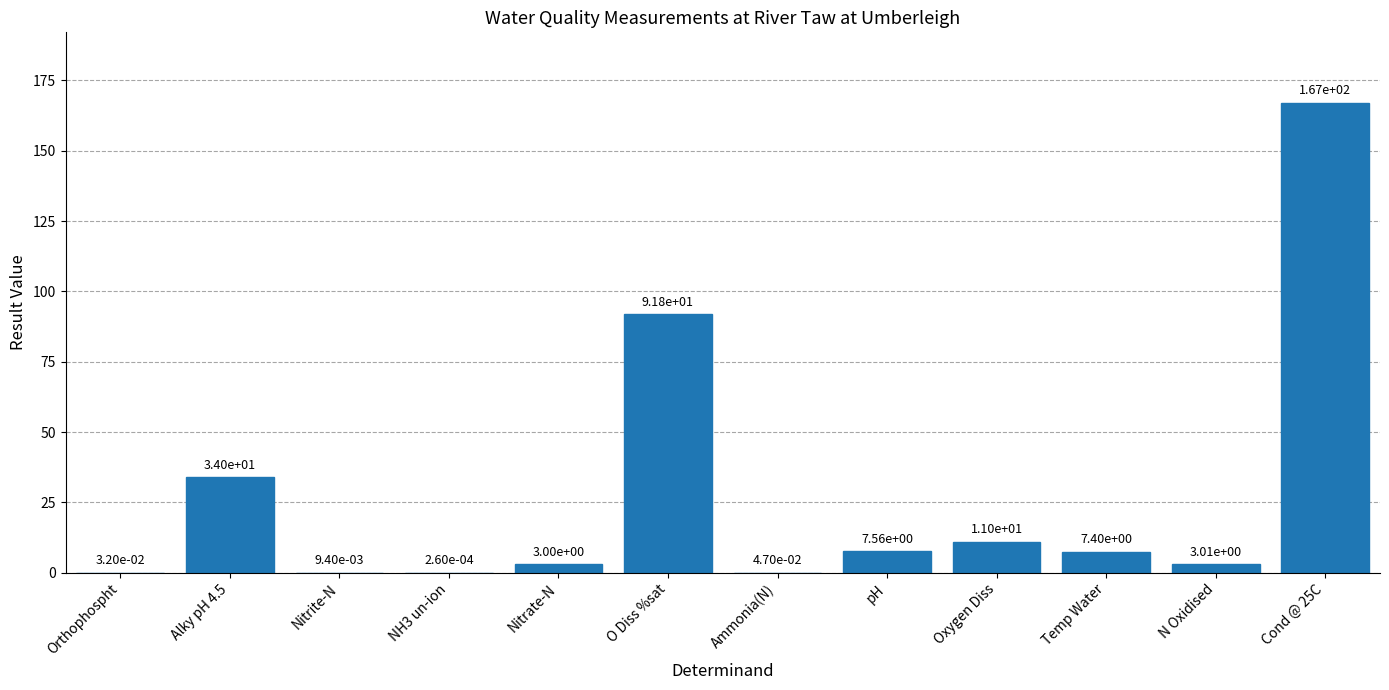

Where does the data first go above 7?

Alky pH 4.5